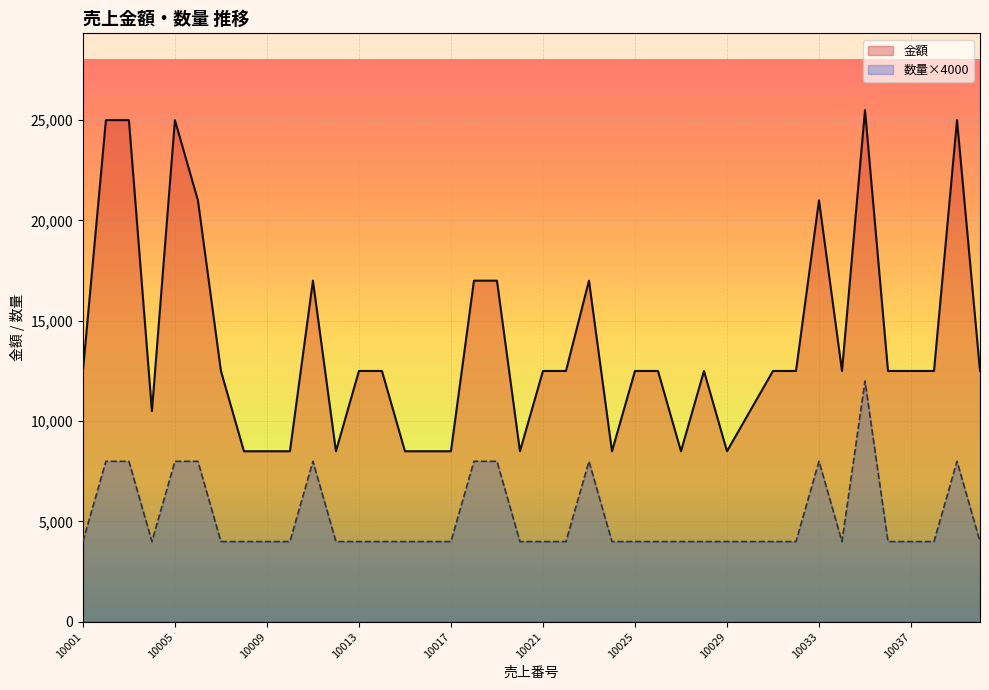

Which series has the largest range (max minus min)?

金額